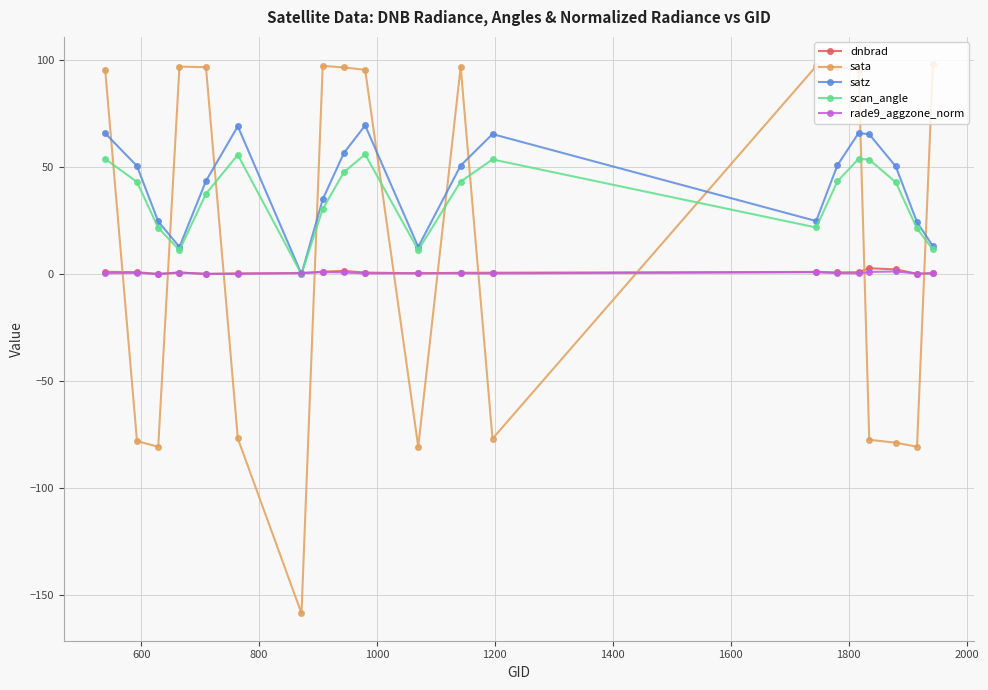

Which series has the largest range (max minus min)?

sata